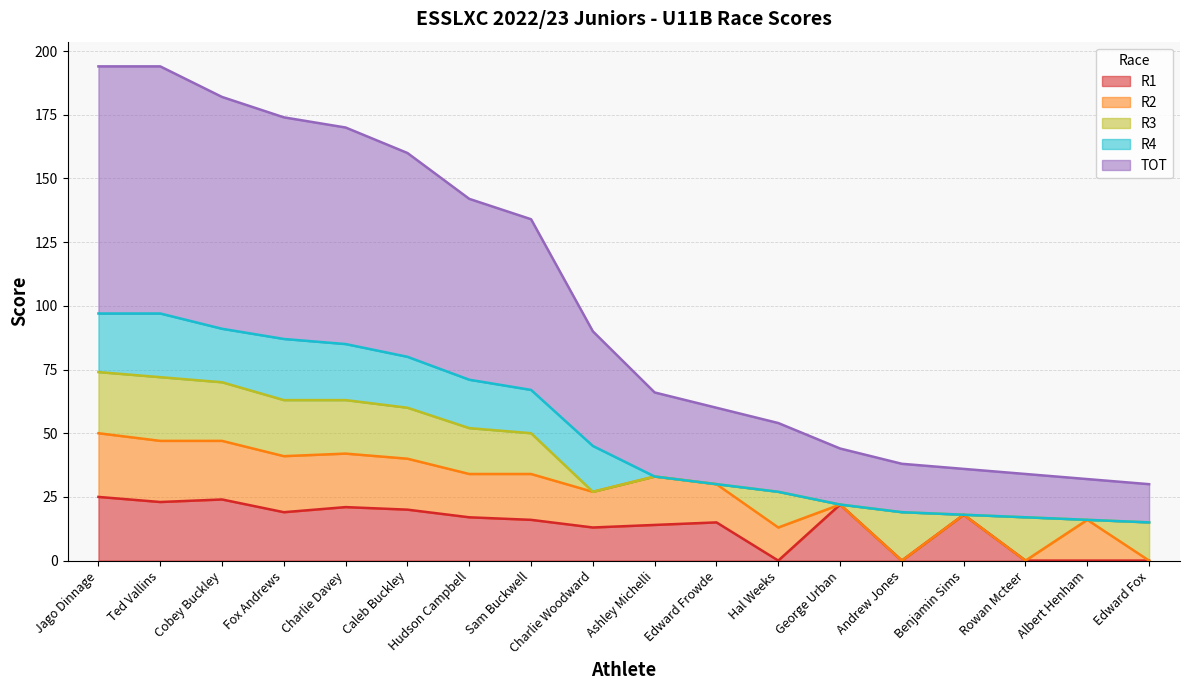

At which label does R2 reach its minimum?

George Urban